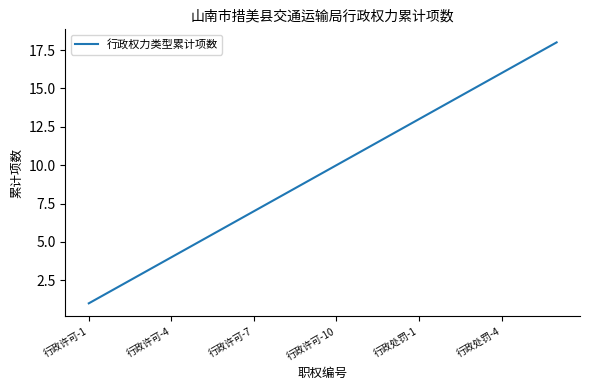

What is the difference between the maximum and minimum values?

17